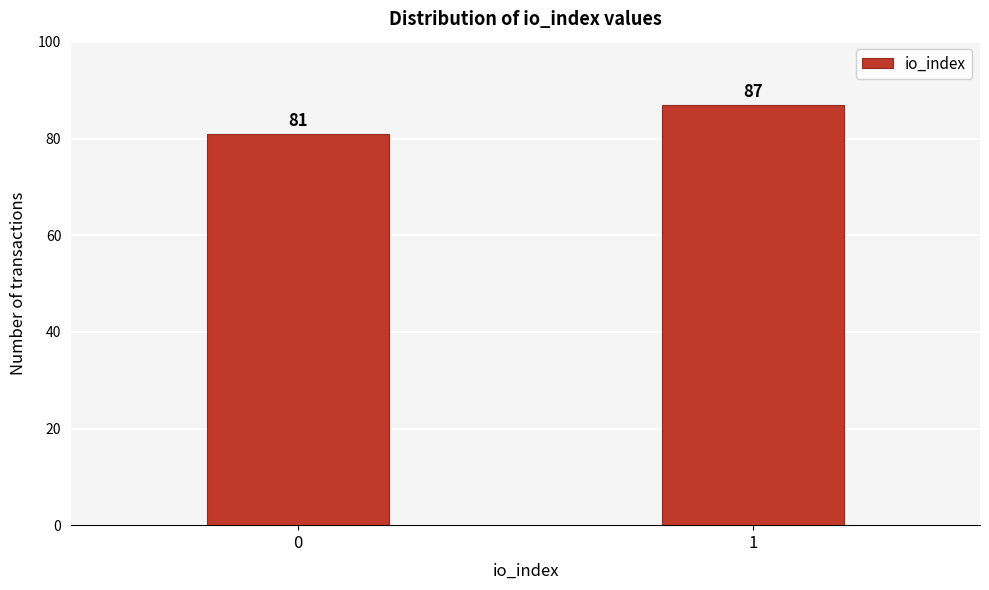

Reading left to right, list all the values displayed in this chart.

0=81	1=87